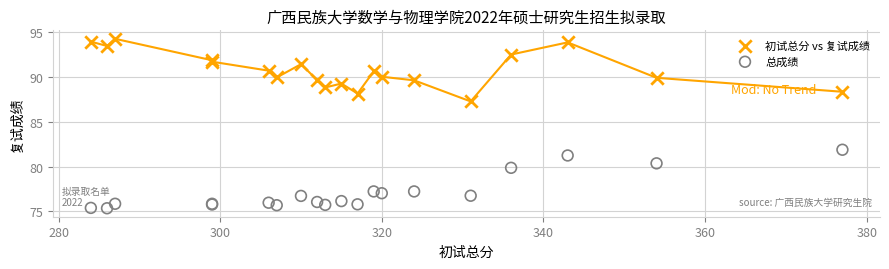

Which series has the largest Y range (max minus min)?

初试总分 vs 复试成绩